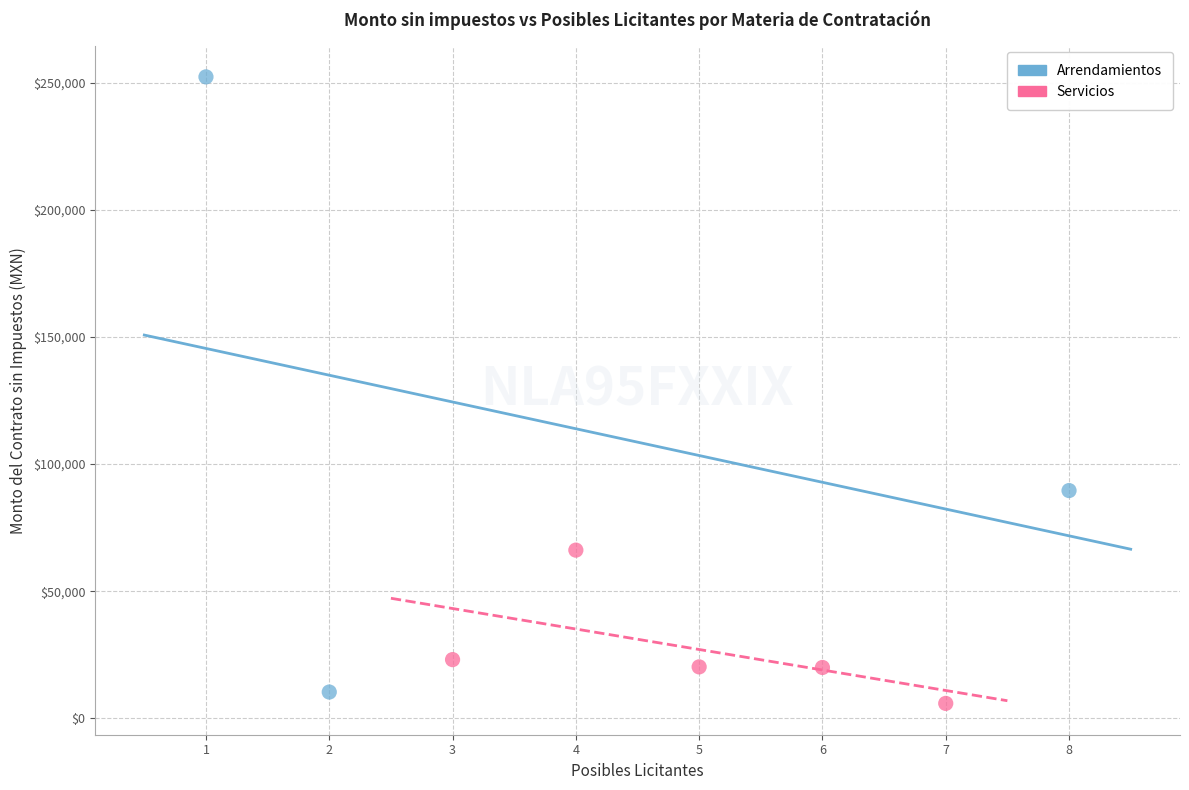

Which series reaches the minimum Y coordinate?

Servicios